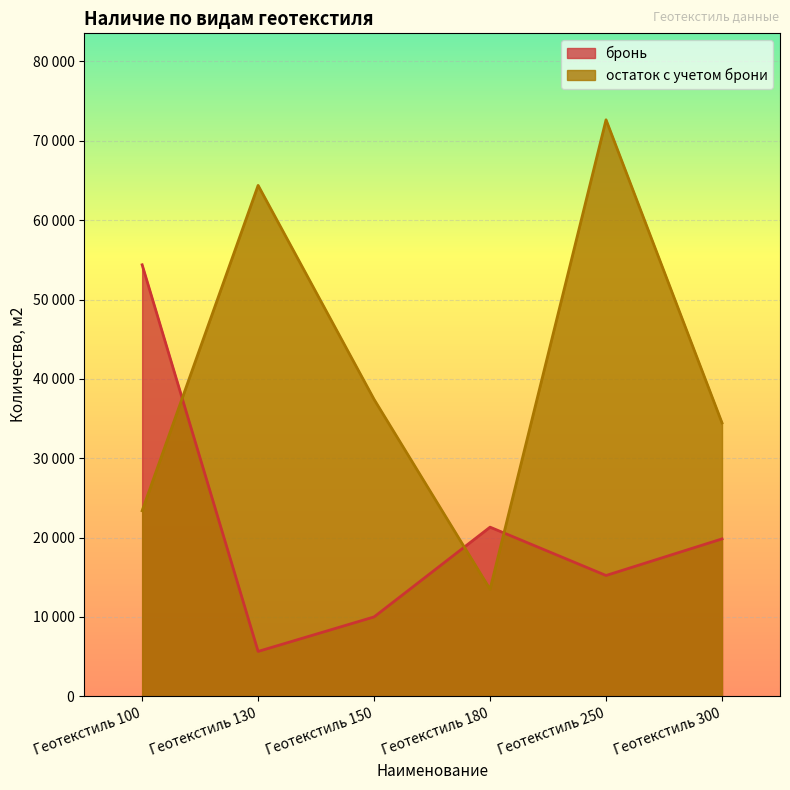

Which series has the largest total across all categories?

остаток с учетом брони